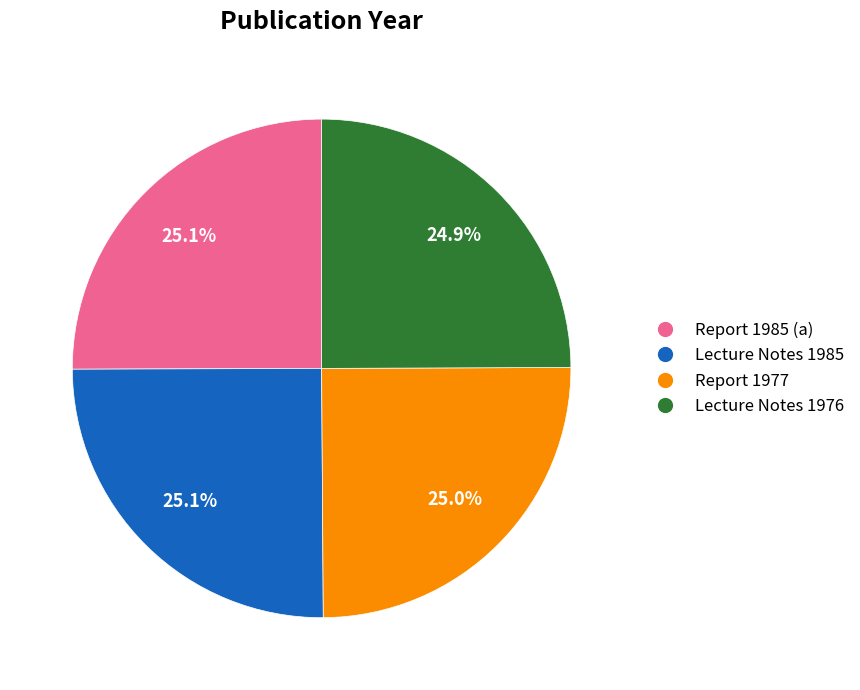

Is there a majority slice in this chart?

No